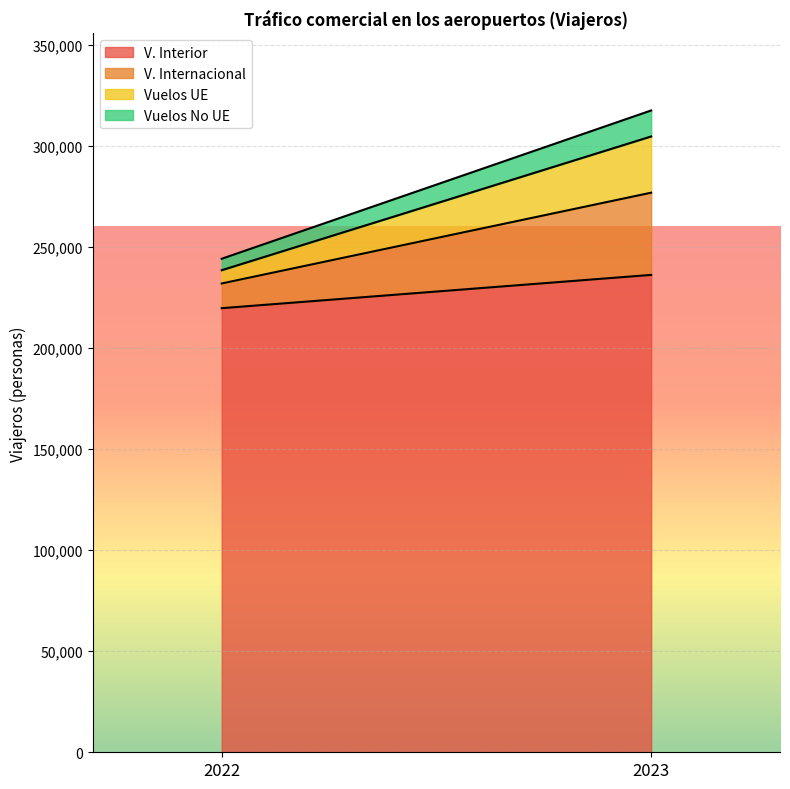

Where is V. Interior nearest to the value 228072?

2022